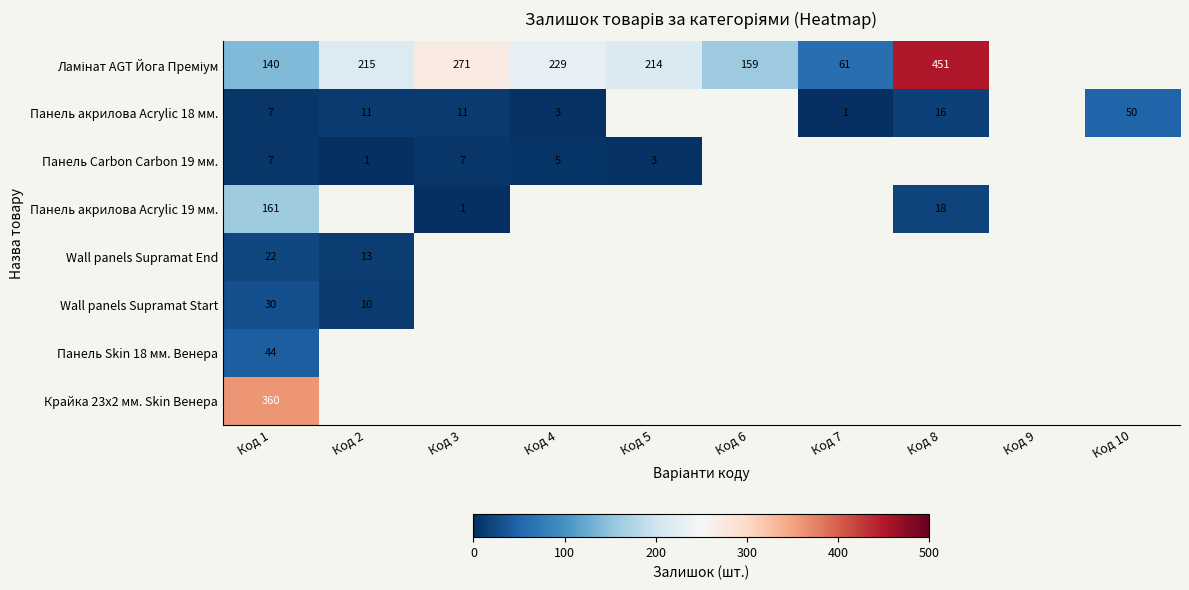

The Wall panels Supramat End series shows 22 at Код 1. True or false?

True